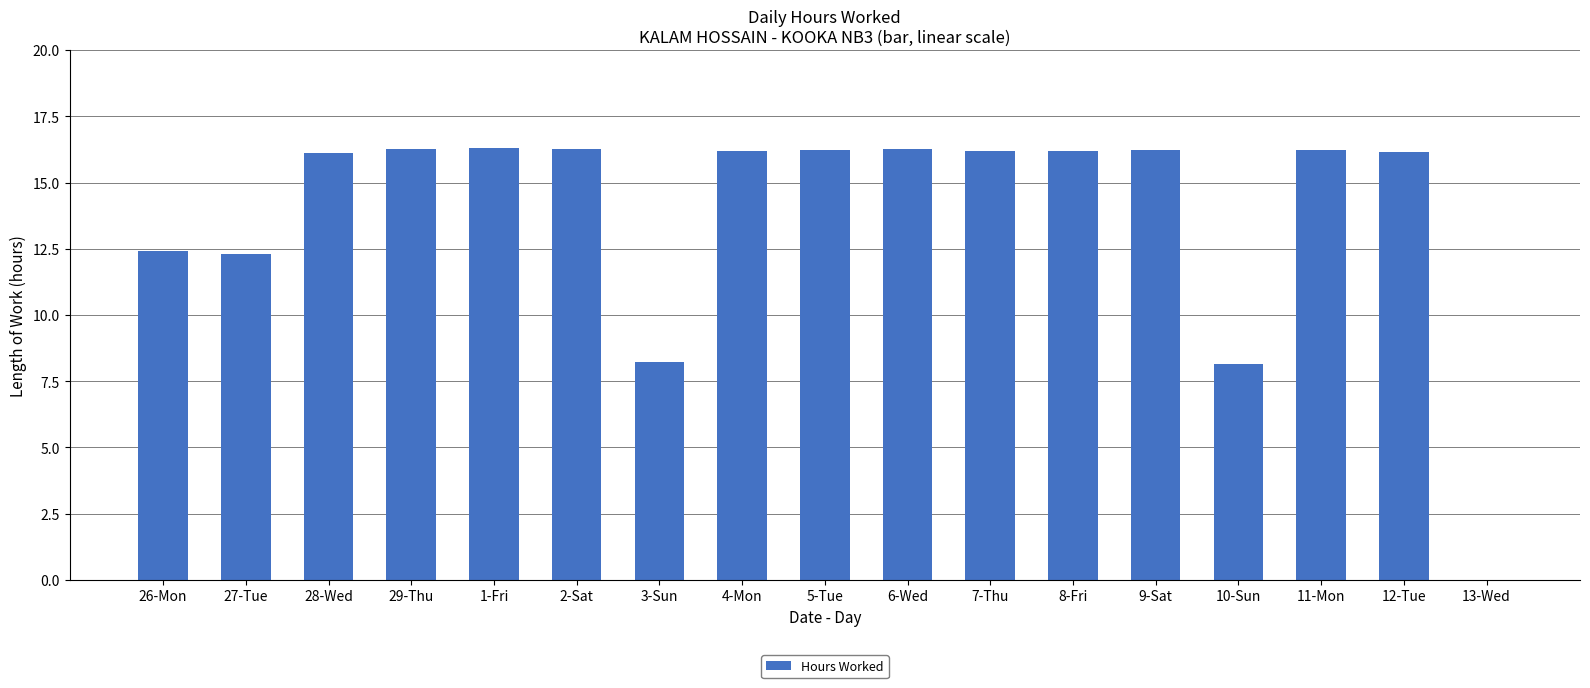

How many distinct data groups are displayed?

1